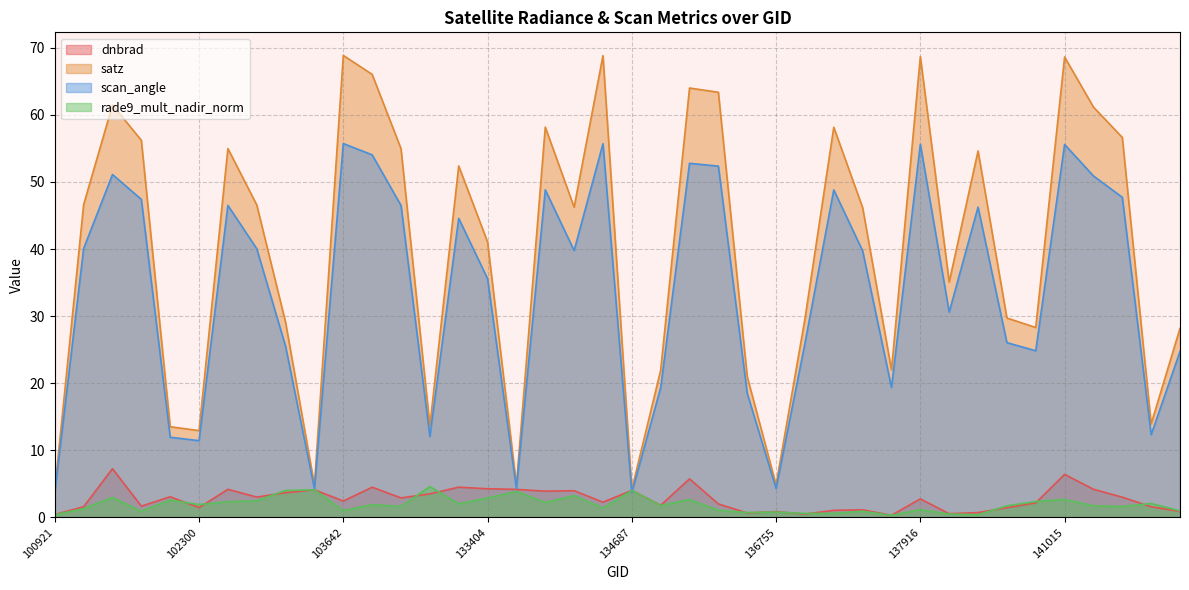

What is the maximum value shown in the chart?

68.9